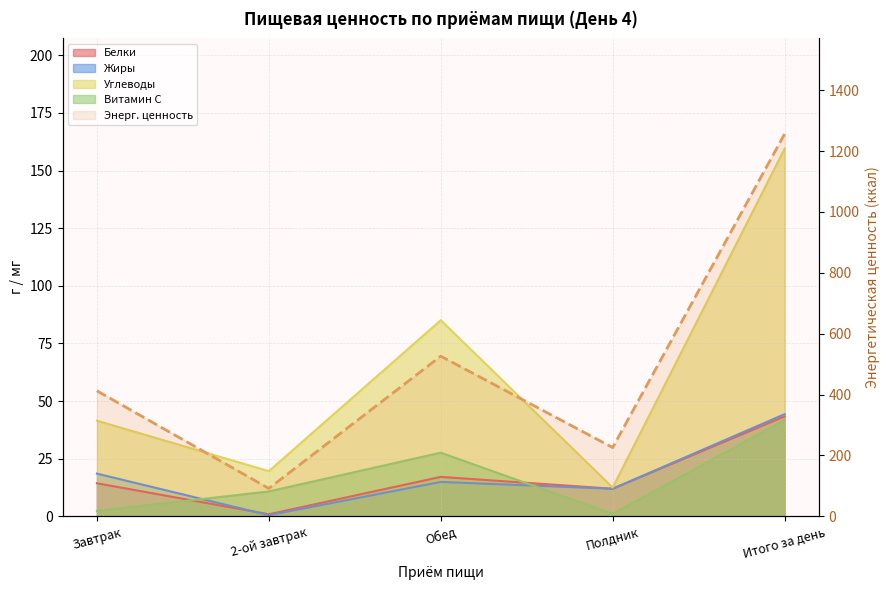

List the labels in order of value, largest first.

Итого за день, Обед, Завтрак, Полдник, 2-ой завтрак